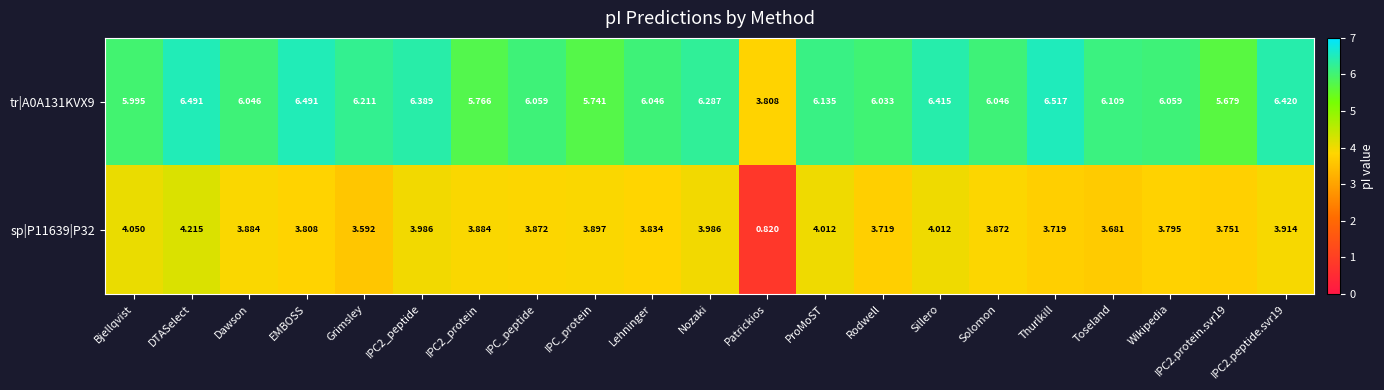

At which category does the chart reach its minimum across all series?

Patrickios